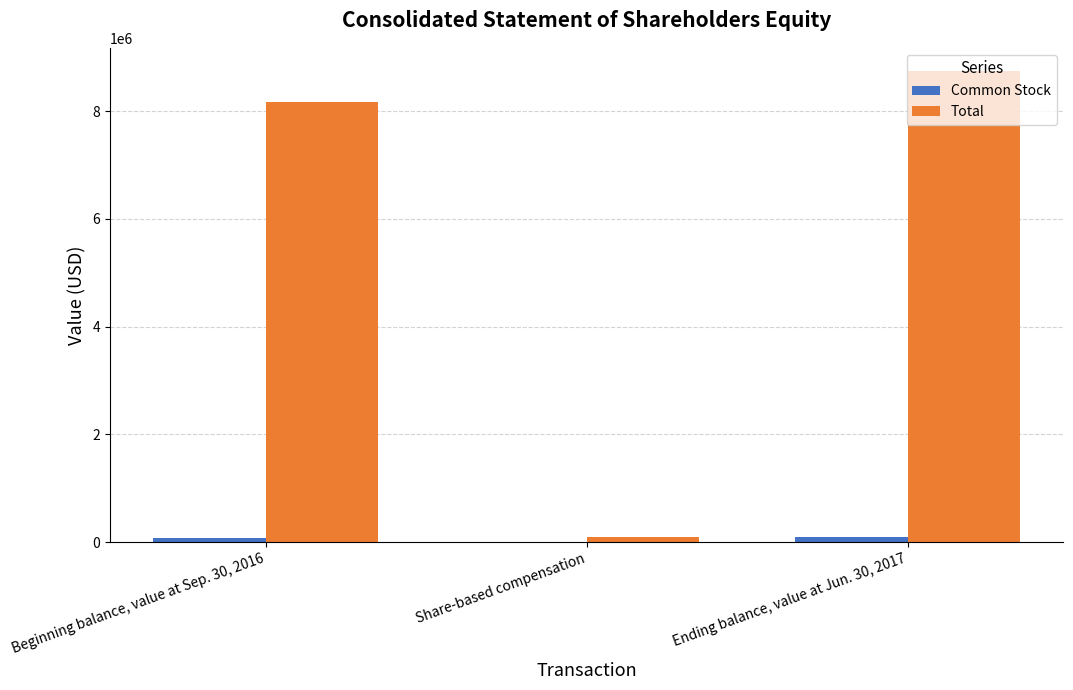

What value does the Total series have at Beginning balance, value at Sep. 30, 2016?

8174278